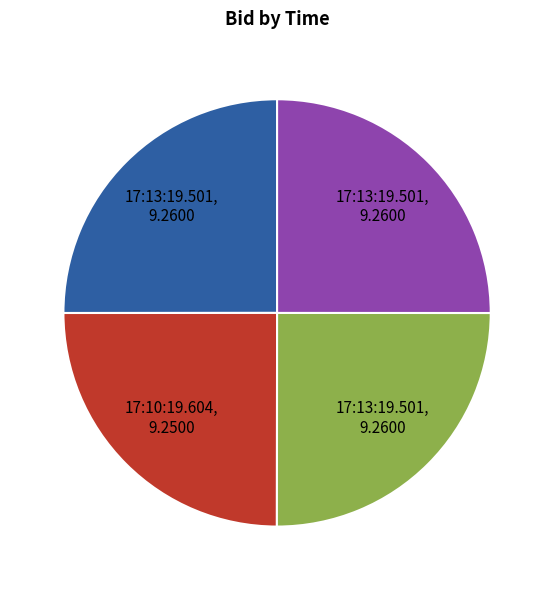

Is there any slice that represents more than half of the pie?

No